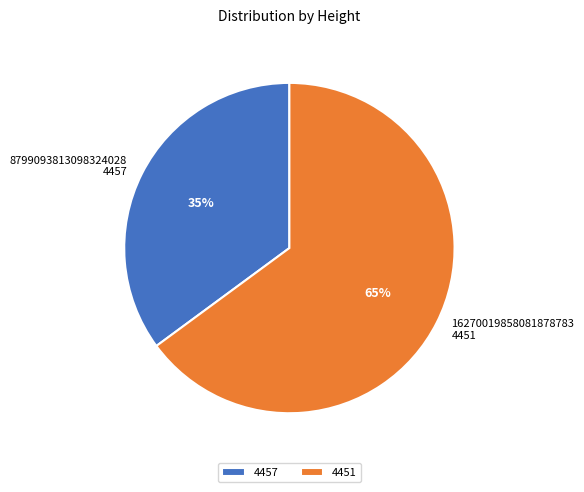

To the nearest percent, what is the average slice percentage?

50%